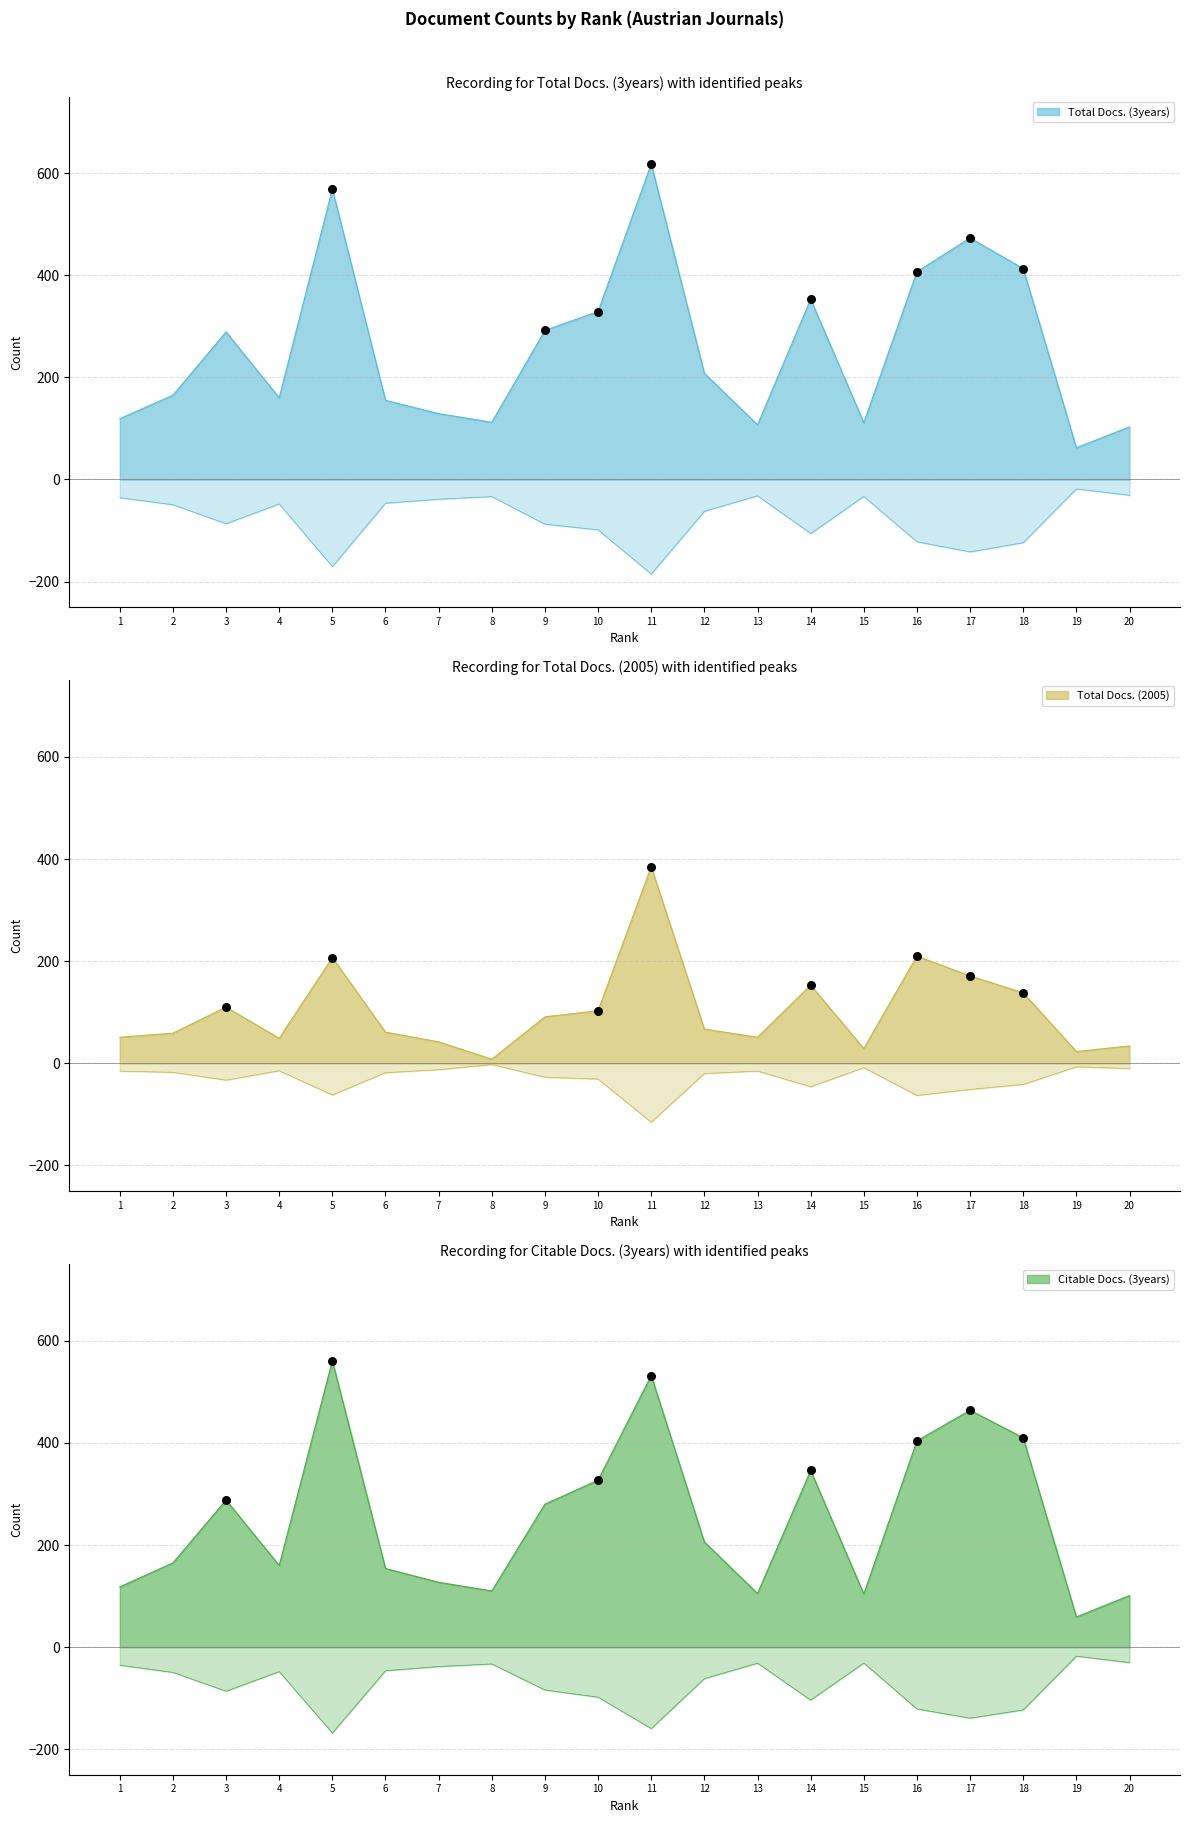

What is the total value across all series at 10?

759